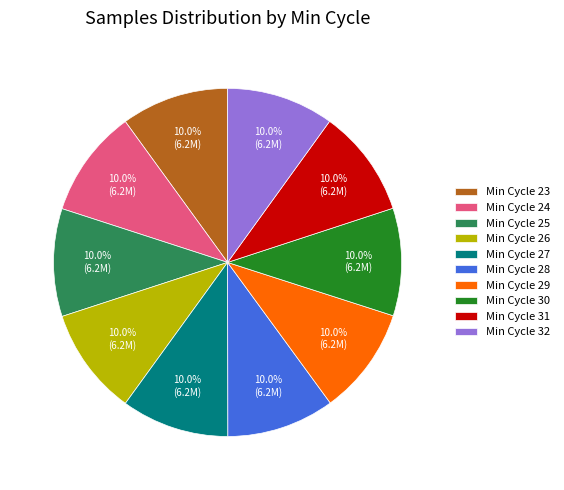

Does Min Cycle 27 account for over 50% of the chart?

No